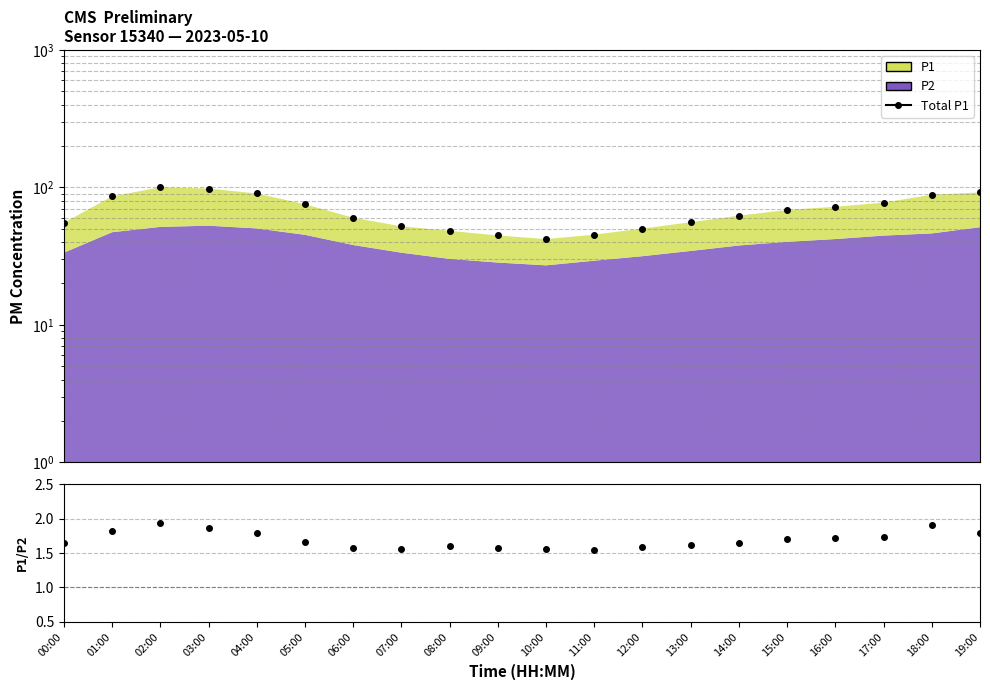

Which series has the largest range (max minus min)?

Total P1